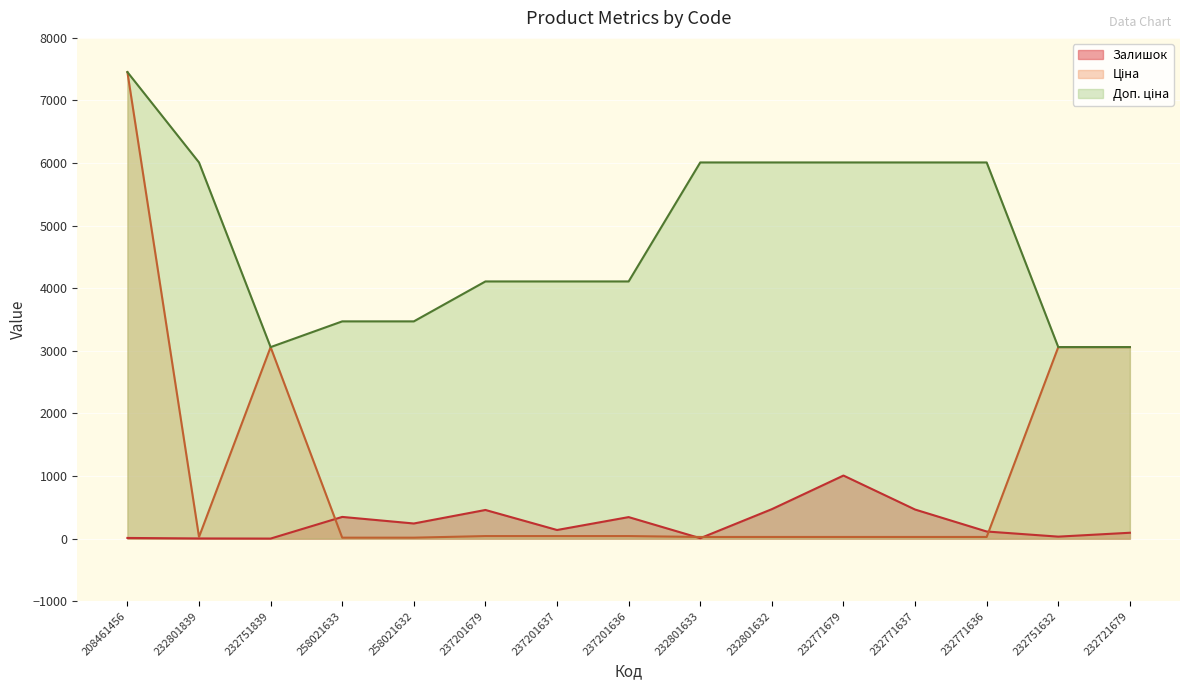

True or false: Доп. ціна has more than 1 points higher than both neighbors.

False